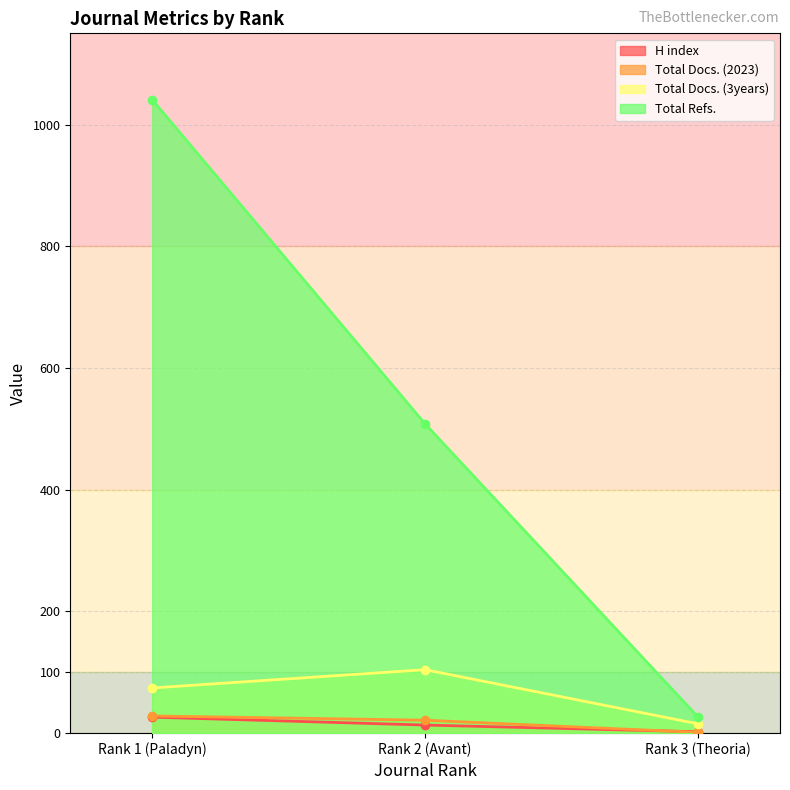

What is the average value of the Total Refs. series?

525